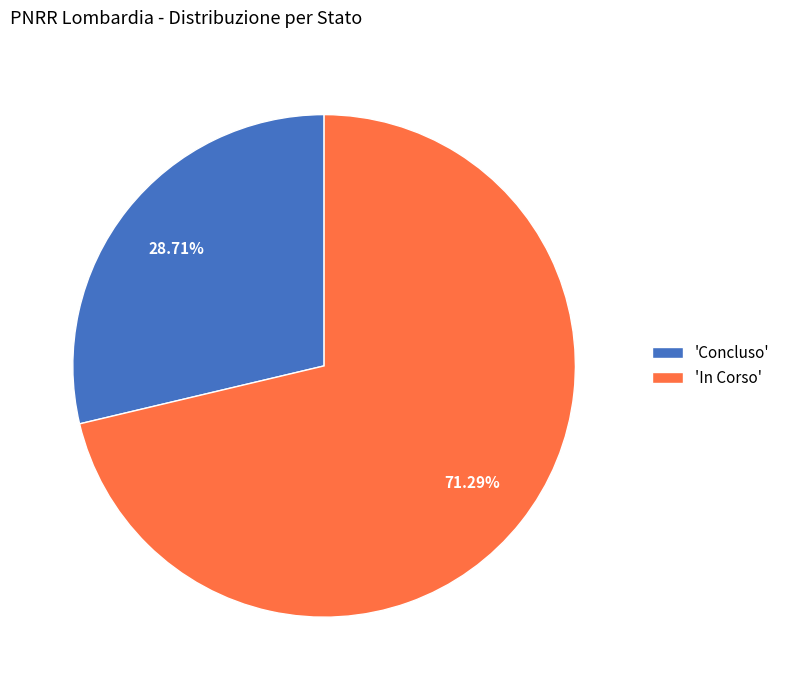

Rank the categories by value from lowest to highest.

'Concluso', 'In Corso'